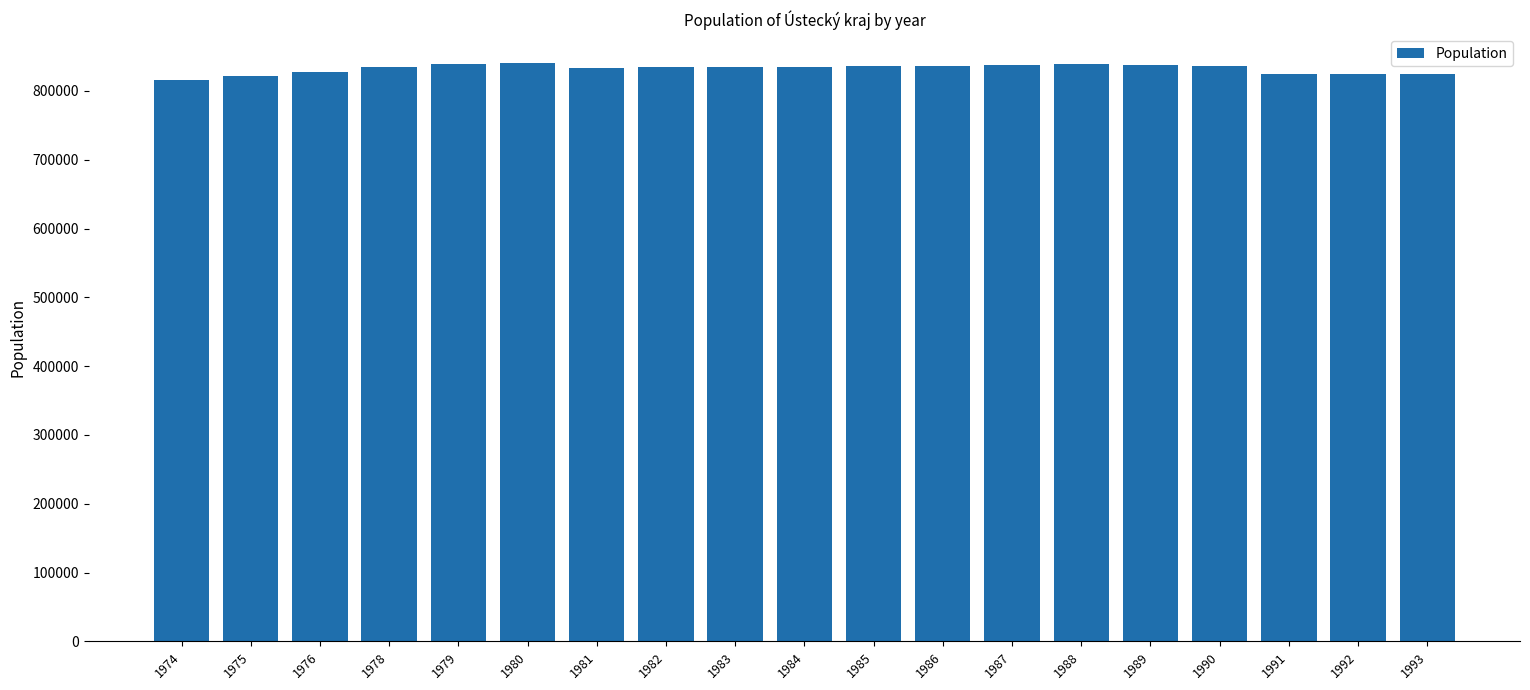

What is the difference between the maximum and minimum values?

24221